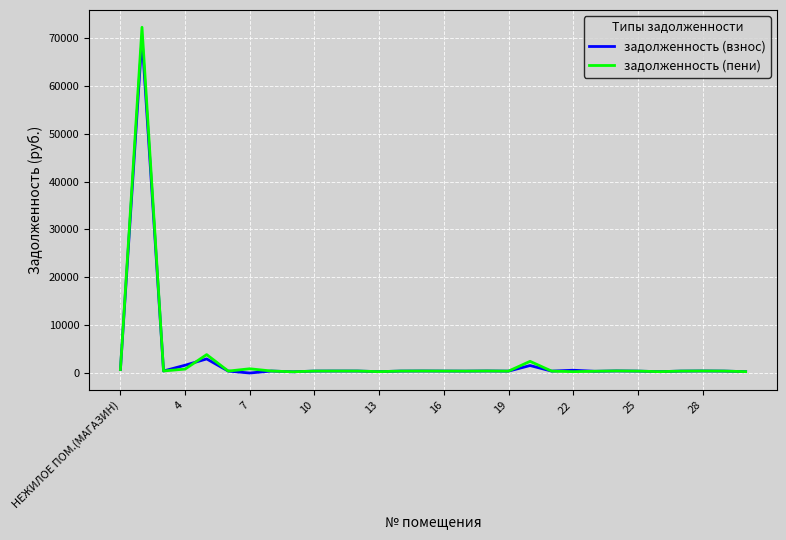

Which series has the widest spread of values?

задолженность (пени)